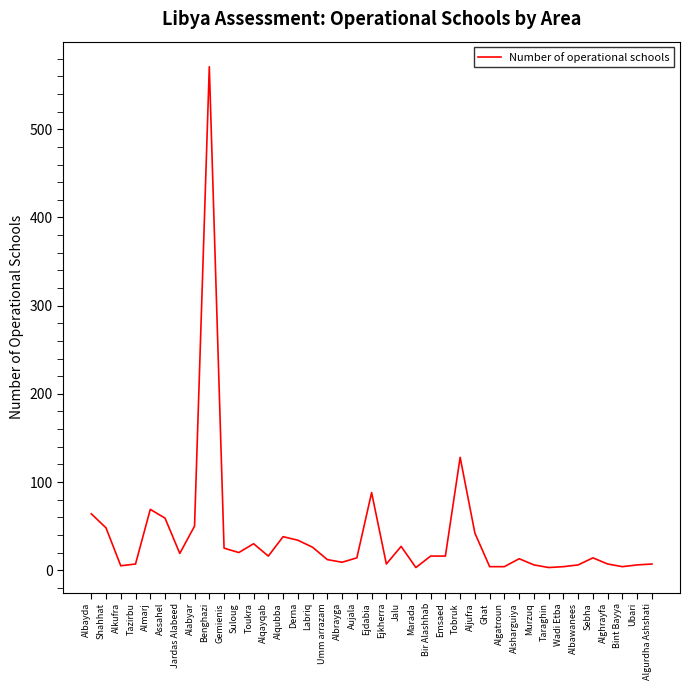

True or false: there are more than 1 points higher than both neighbors.

True